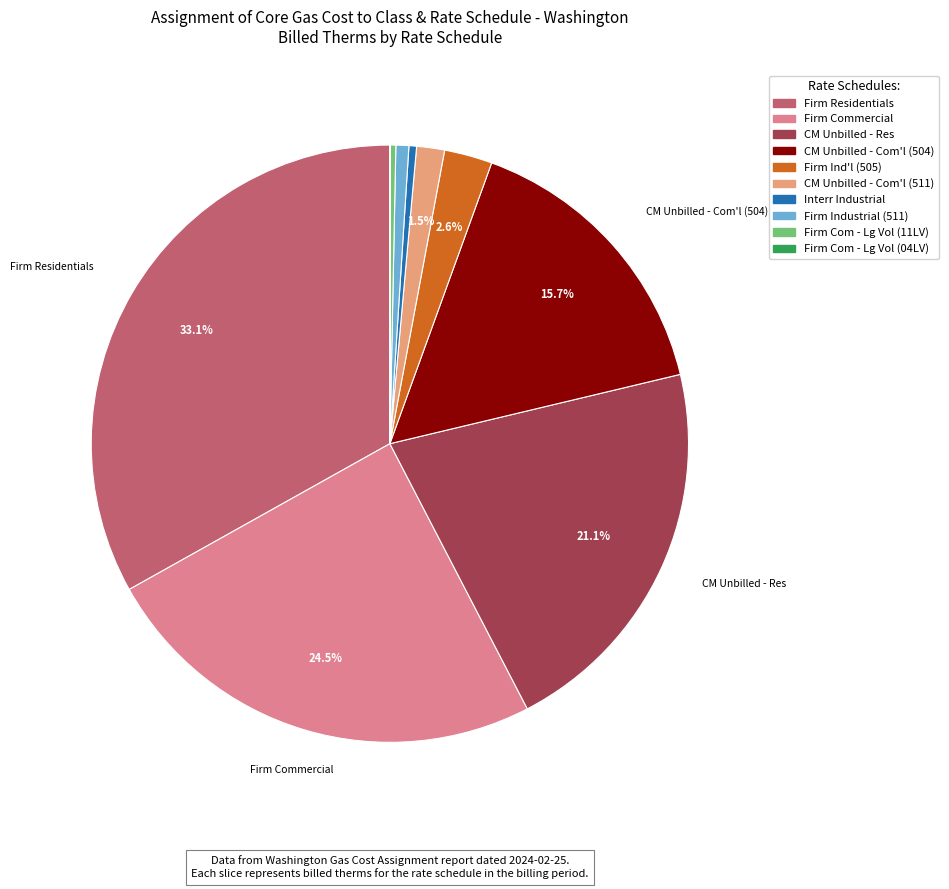

Which has a higher value, Firm Industrial (511) or Firm Ind'l (505)?

Firm Ind'l (505)